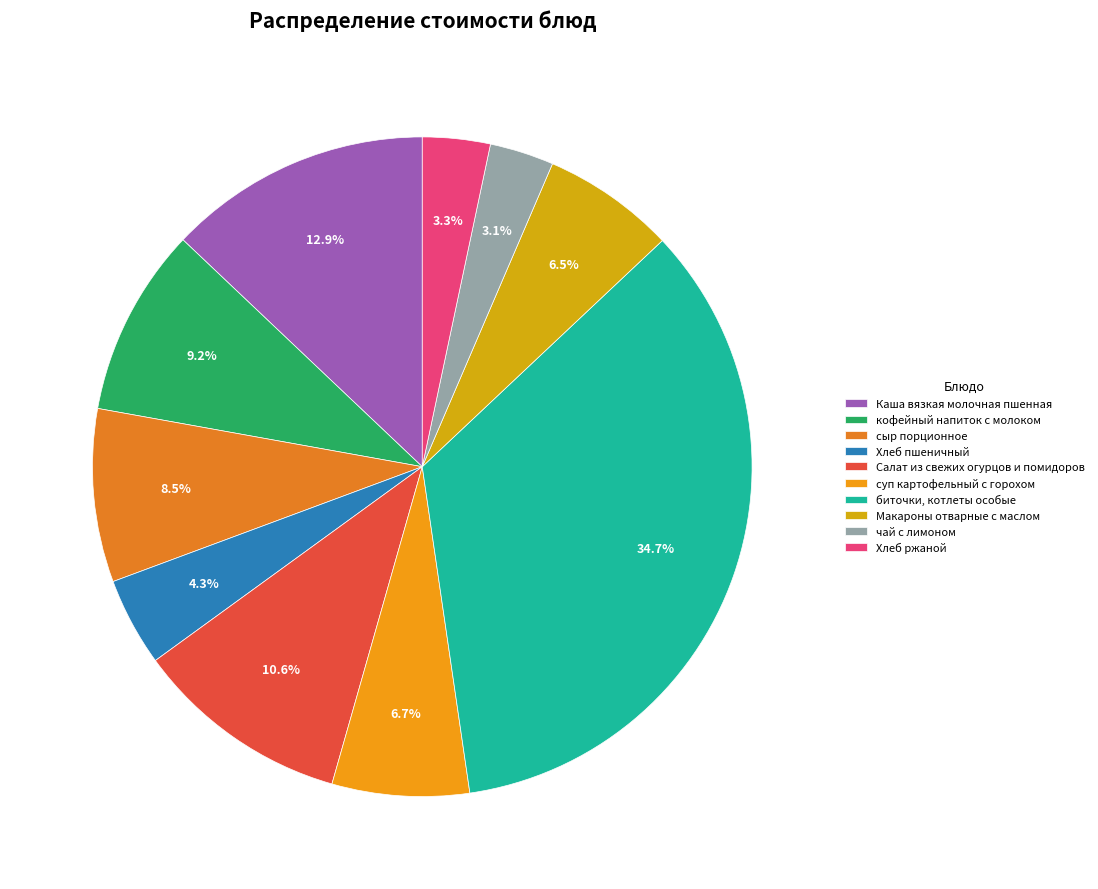

How many segments does this pie chart have?

10